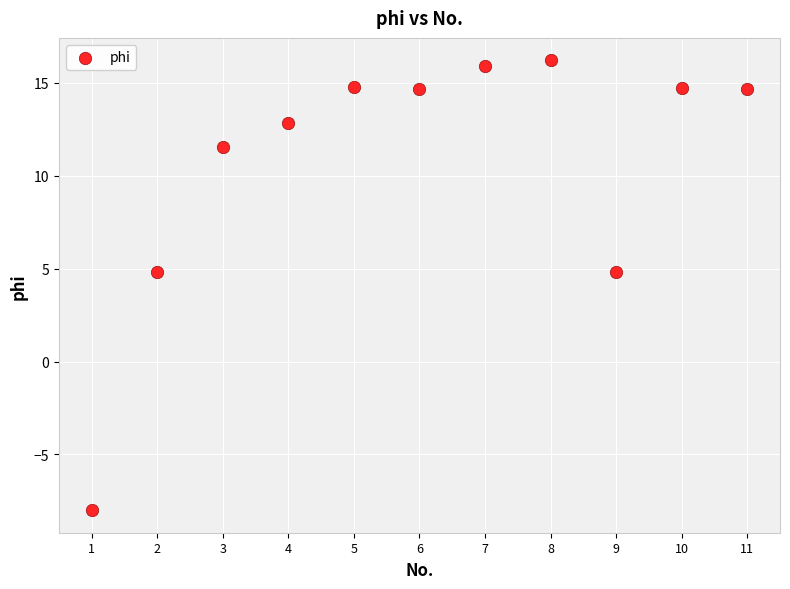

What is the average Y value?

10.6